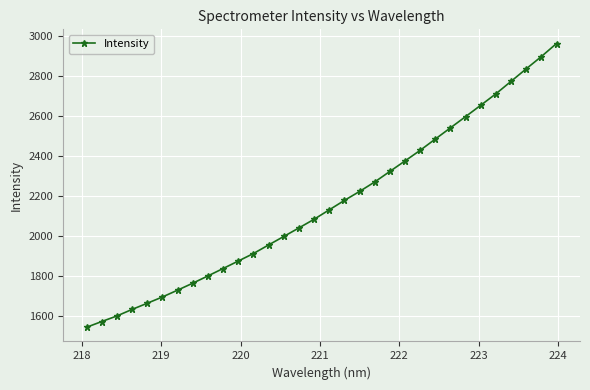

What is the greatest value displayed?

2964.3